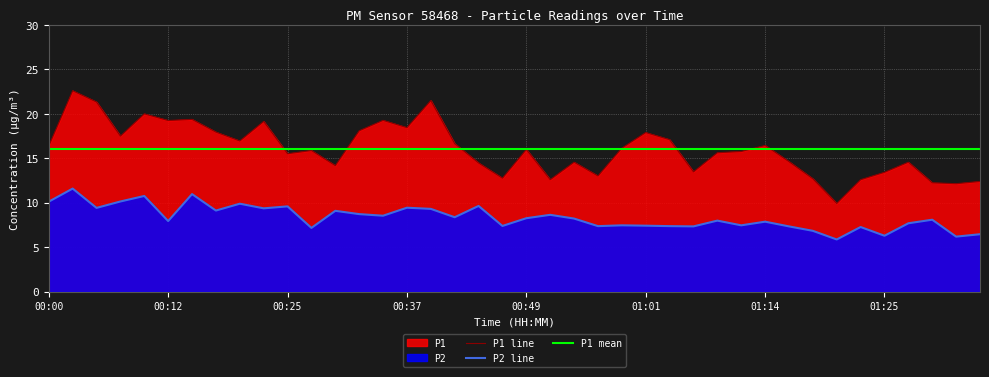

Which series has the largest total across all categories?

P1